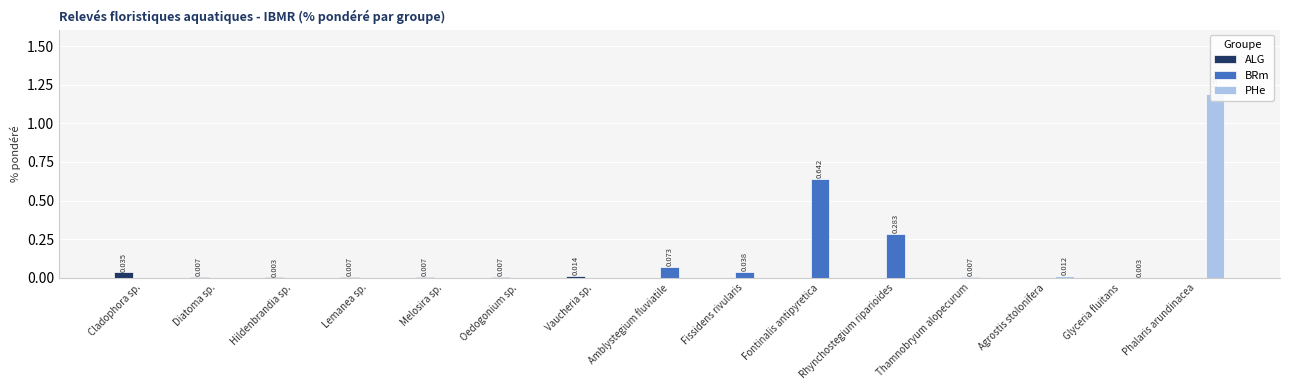

What is the difference between the maximum and minimum values in the PHe series?

1.2